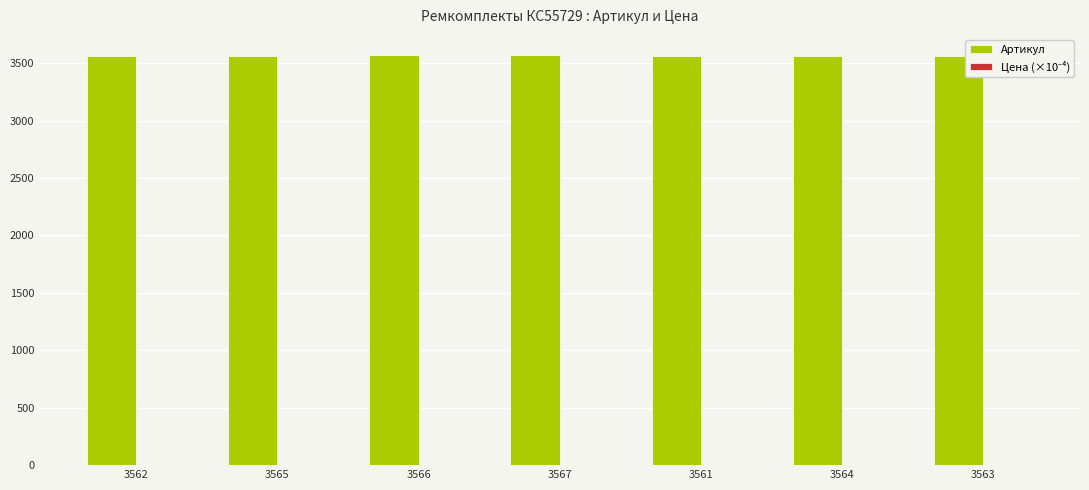

True or false: Артикул has a value of 3565.0 at 3565.

True